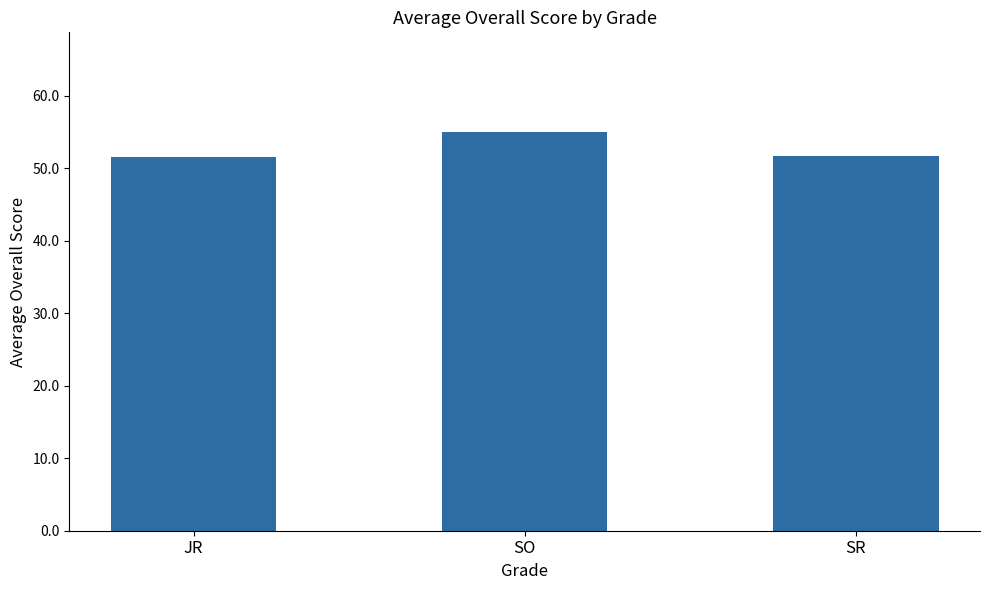

Is it true that the value at SO is 12.7?

False